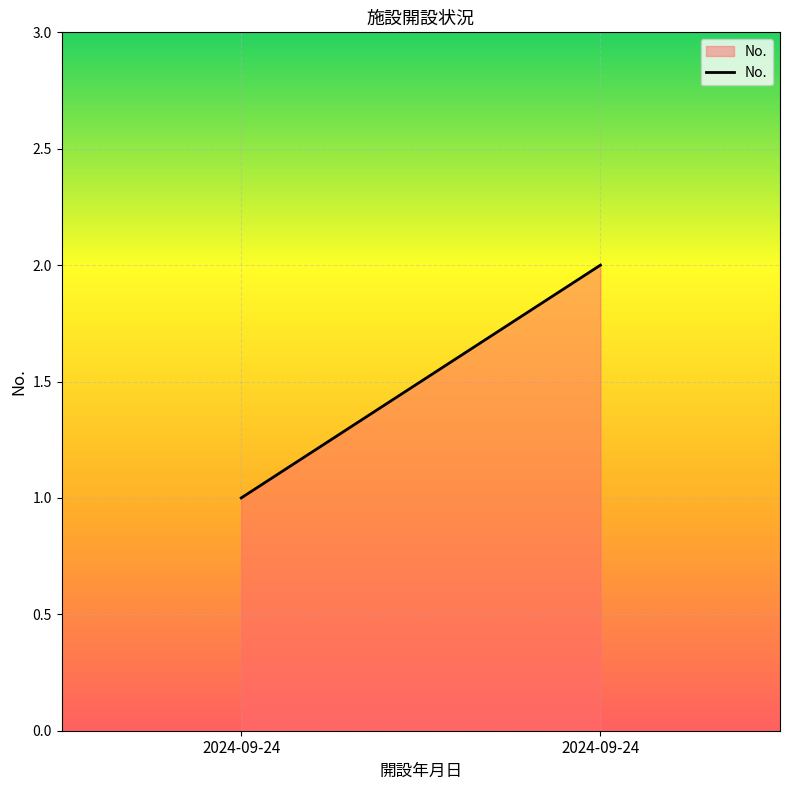

How many lines are shown in the chart?

1